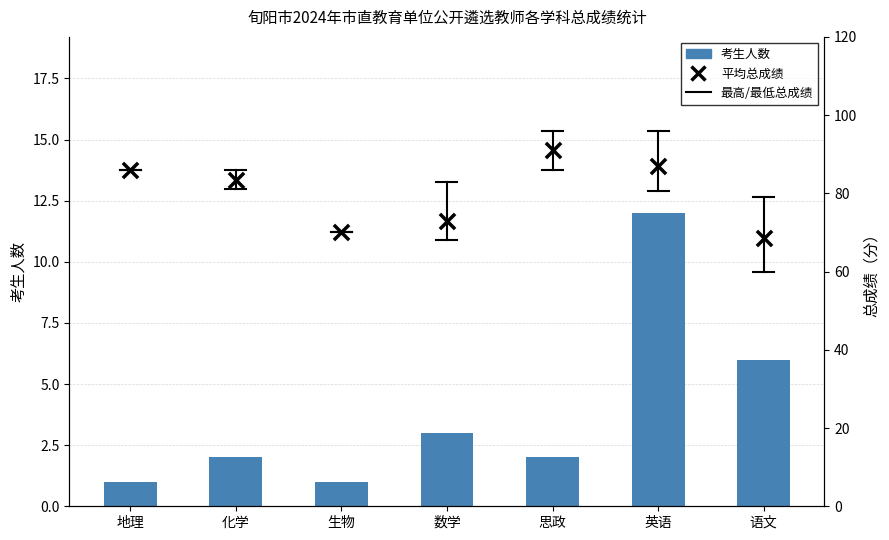

Which series has the largest Y range (max minus min)?

平均总成绩